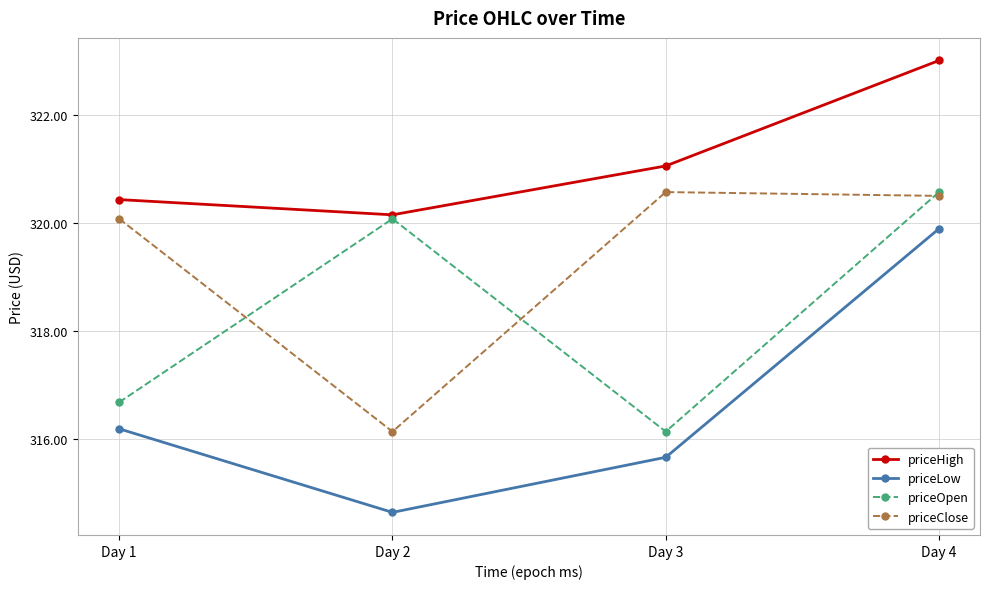

How many lines are shown in the chart?

4